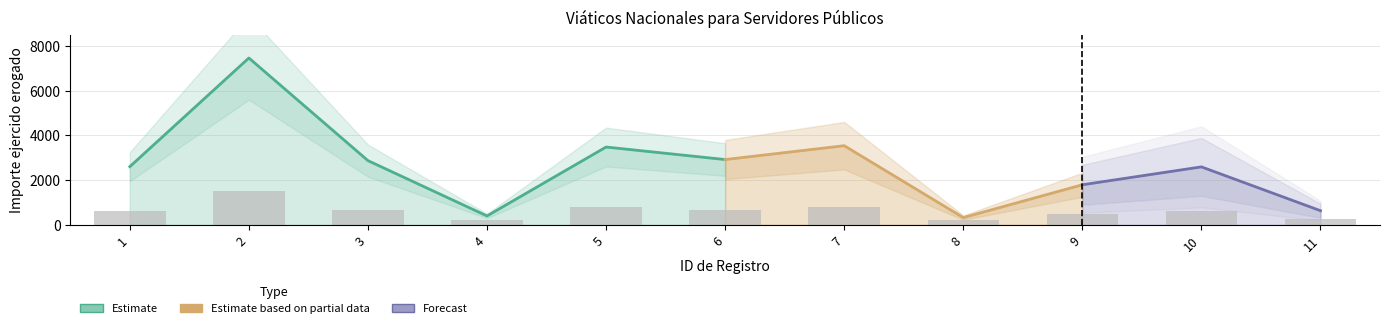

What is the sum of the values at 11 and 9?

735.5